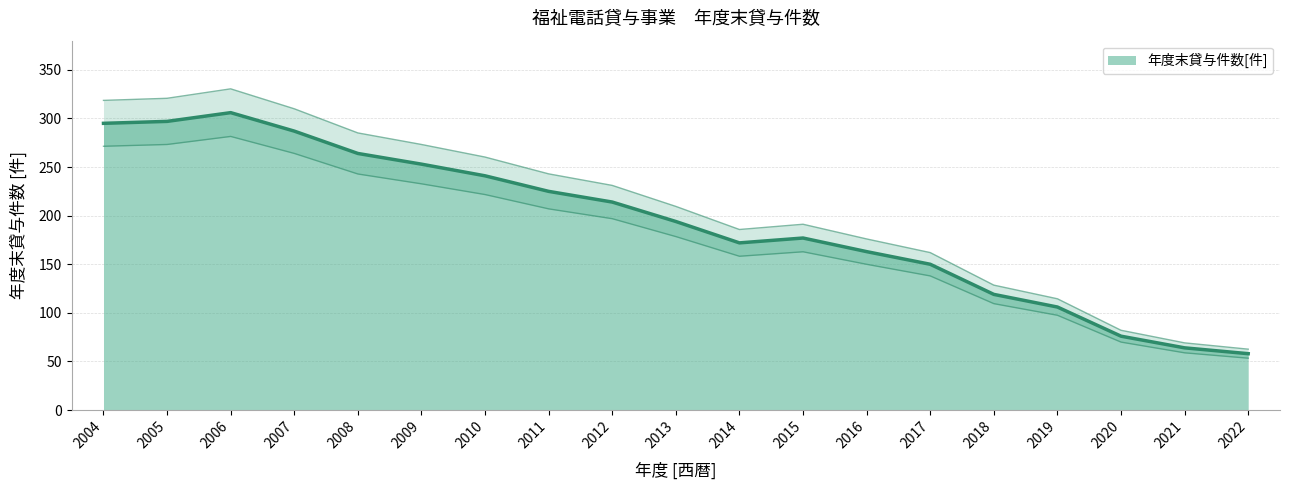

Approximately how many times larger is the value at 2005 compared to 2017?

2.0